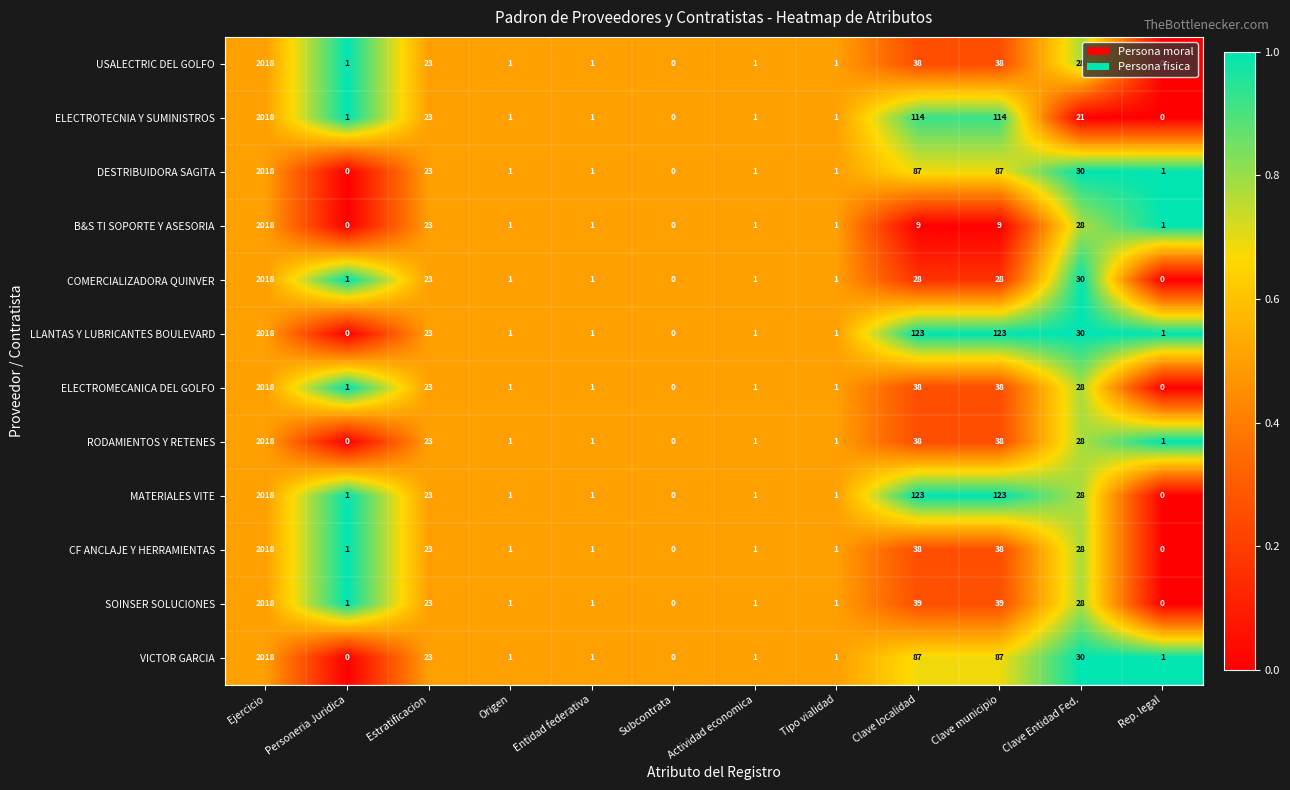

What is the greatest value displayed?

2018